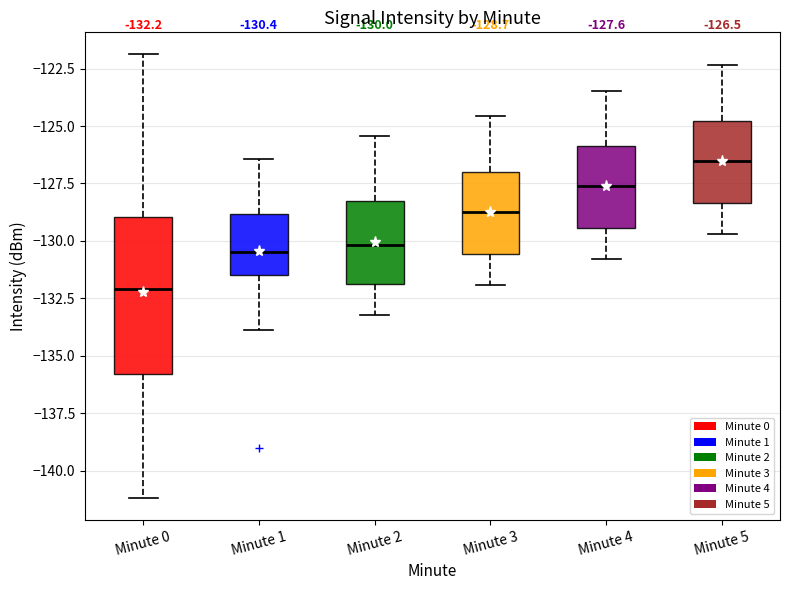

Which box is the tallest, from its lower edge to its upper edge?

Minute 0